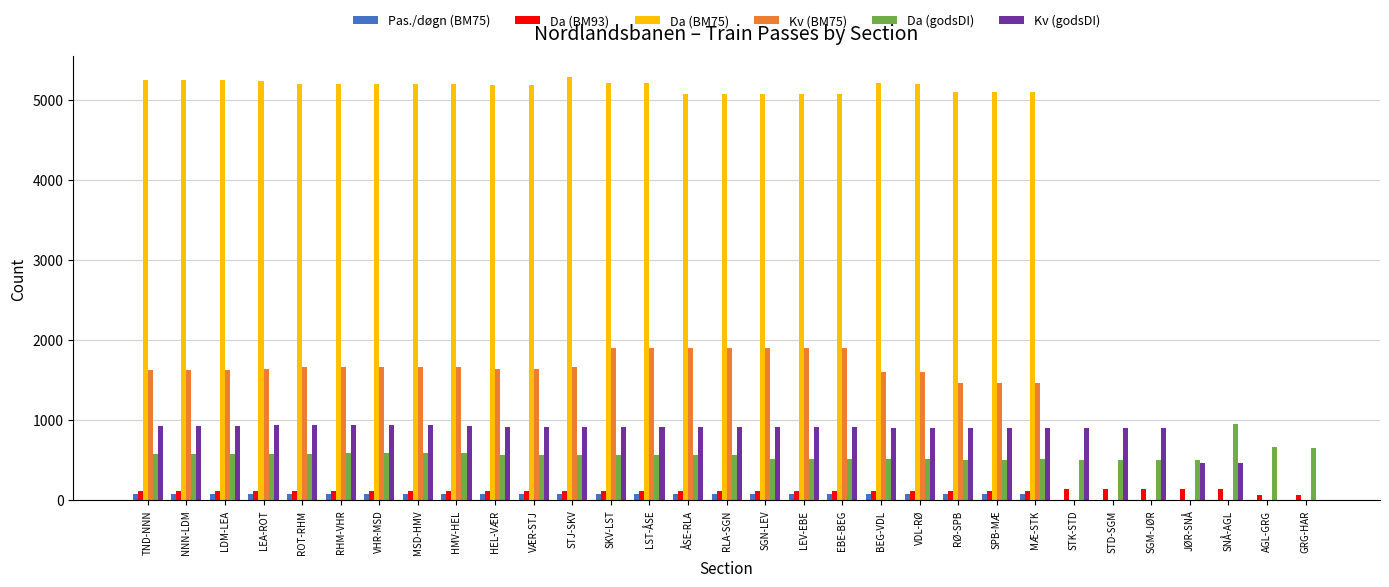

What is the spread (max minus min) of values at RLA-SGN?

5000